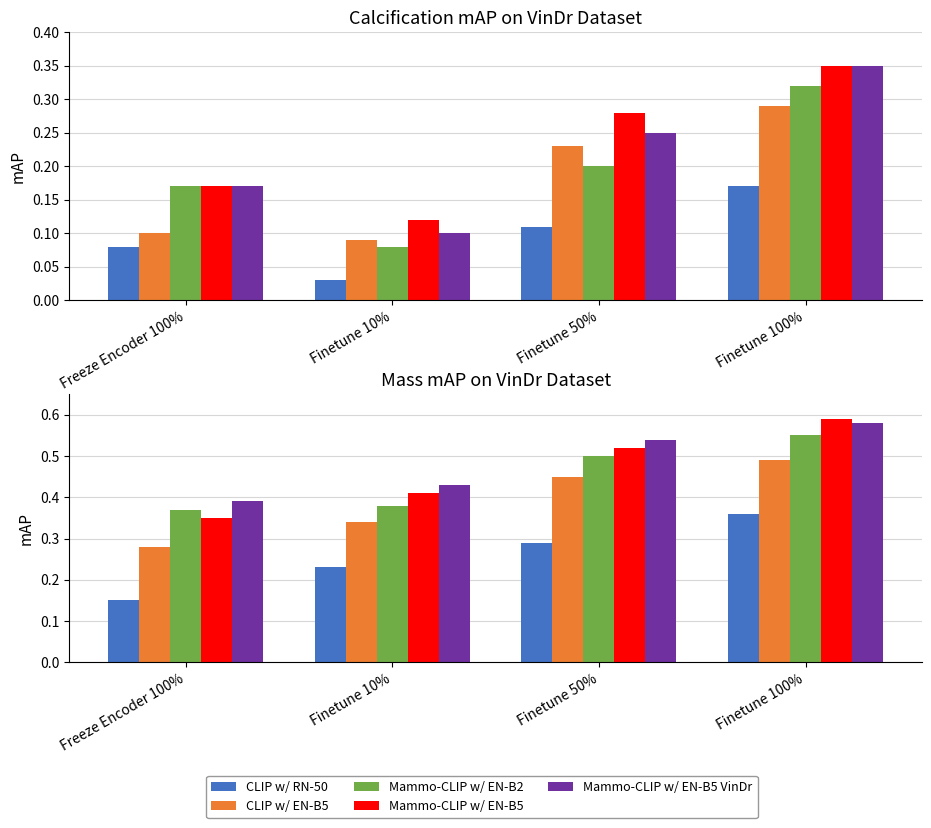

Which category has the highest value in the Mammo-CLIP w/ EN-B2 series?

Finetune 100%